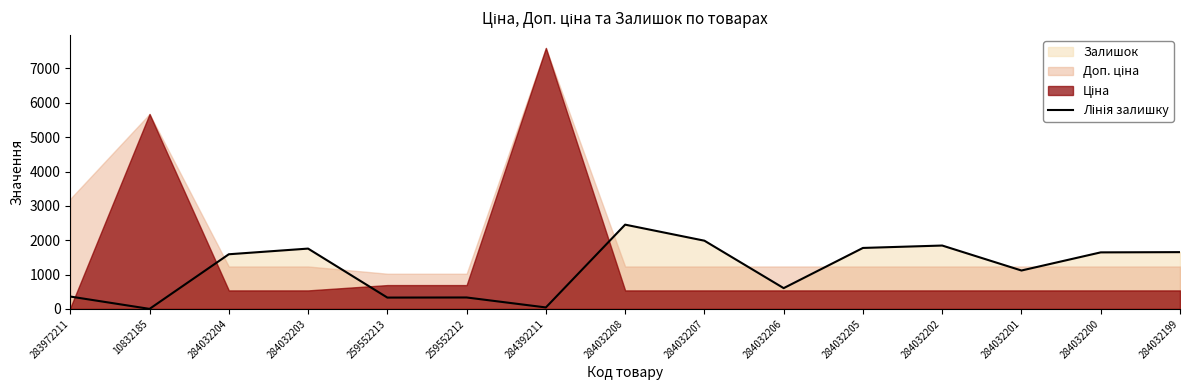

Rank the categories by value from lowest to highest.

10832185, 284392211, 259552213, 259552212, 283972211, 284032206, 284032201, 284032204, 284032200, 284032199, 284032203, 284032205, 284032202, 284032207, 284032208